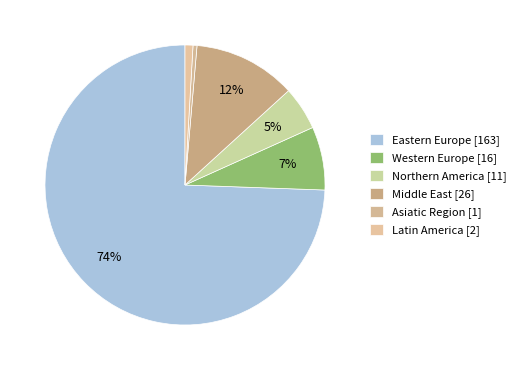

What is the largest slice in the pie chart?

Eastern Europe